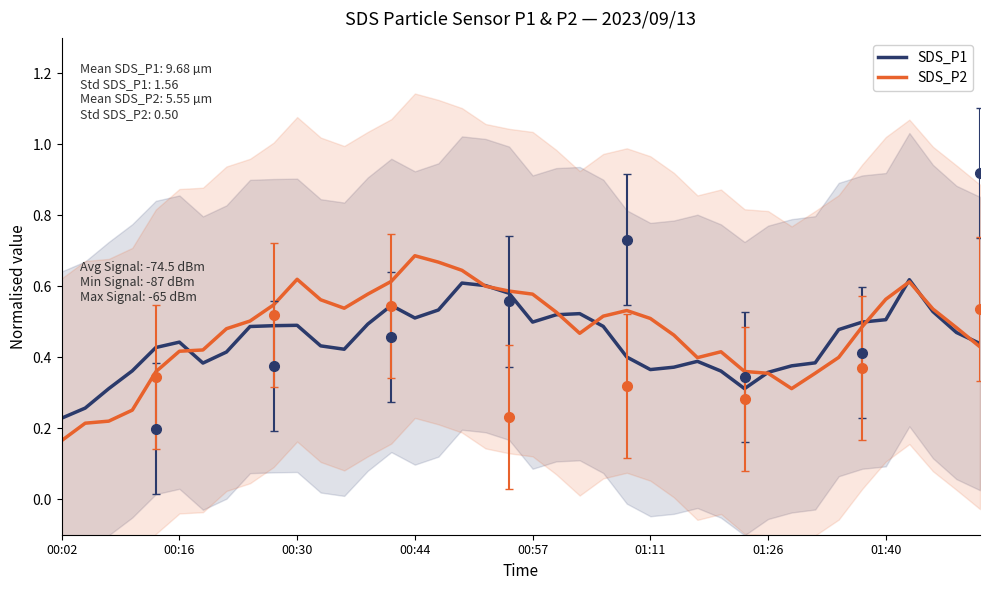

How many distinct data groups are displayed?

2